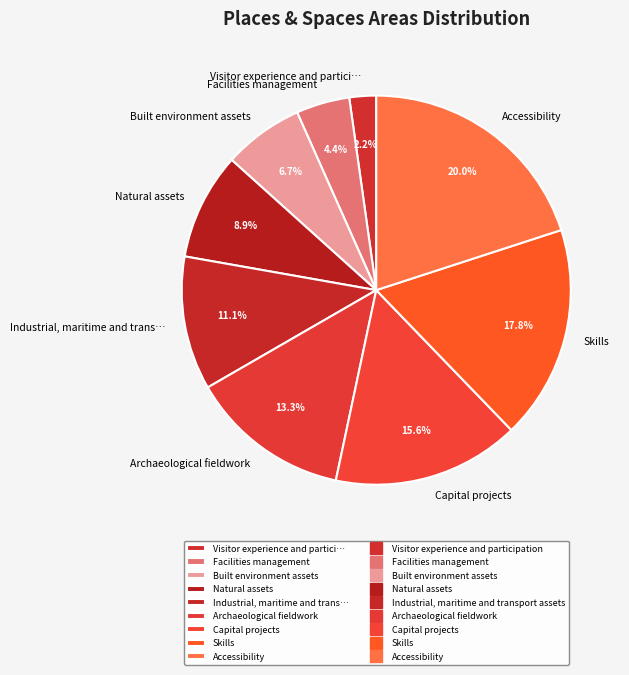

To the nearest percent, what percentage of the pie is Built environment assets?

7%